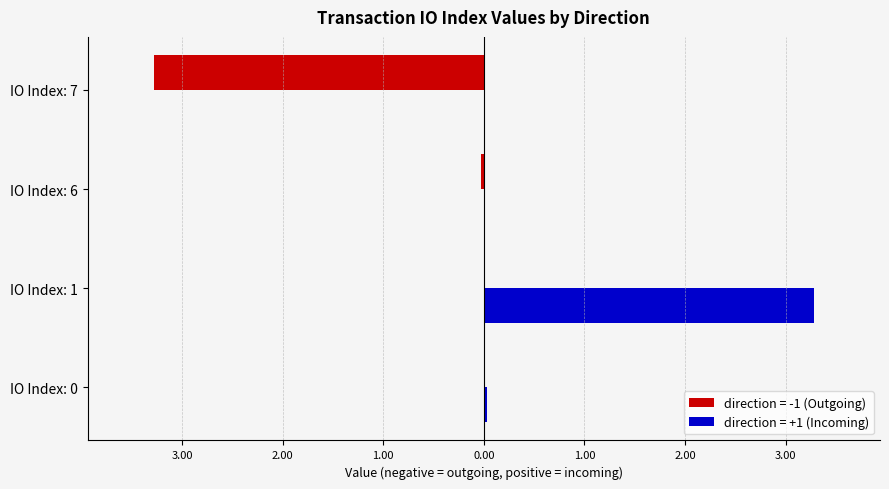

Where does the value series first go above 3?

1